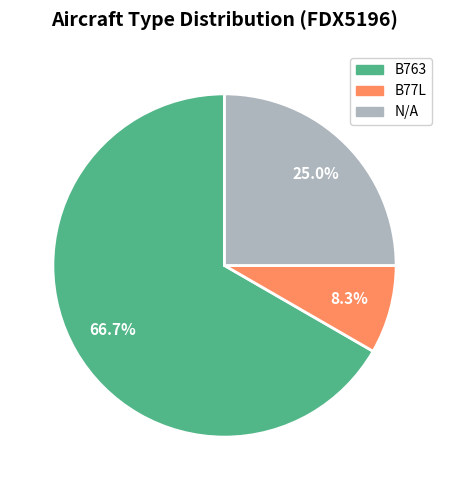

Rank the categories by value from highest to lowest.

B763, N/A, B77L